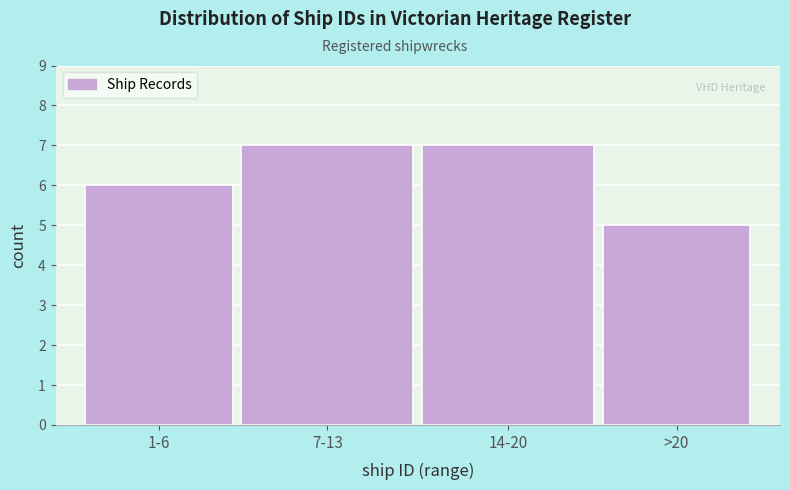

Reading left to right, transcribe all the data shown in this chart.

6	7	7	5